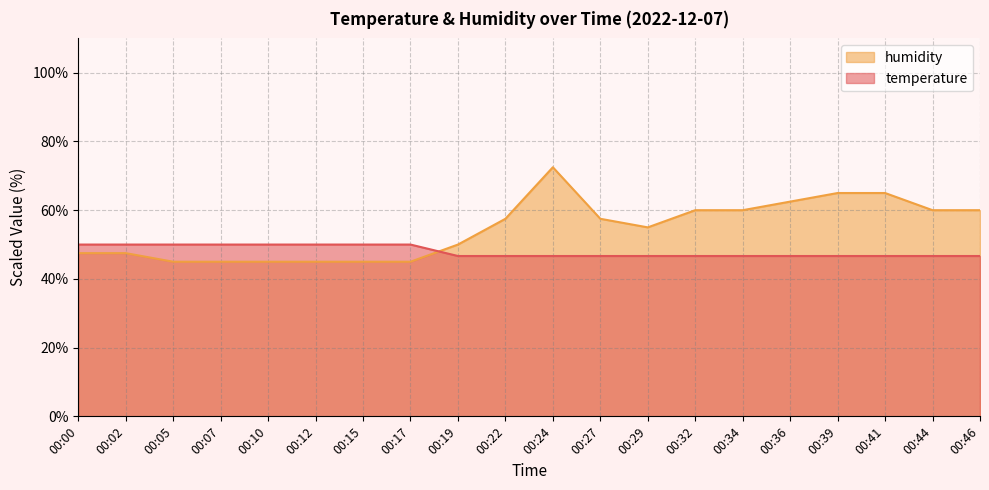

Read the humidity value at 00:46.

60.0